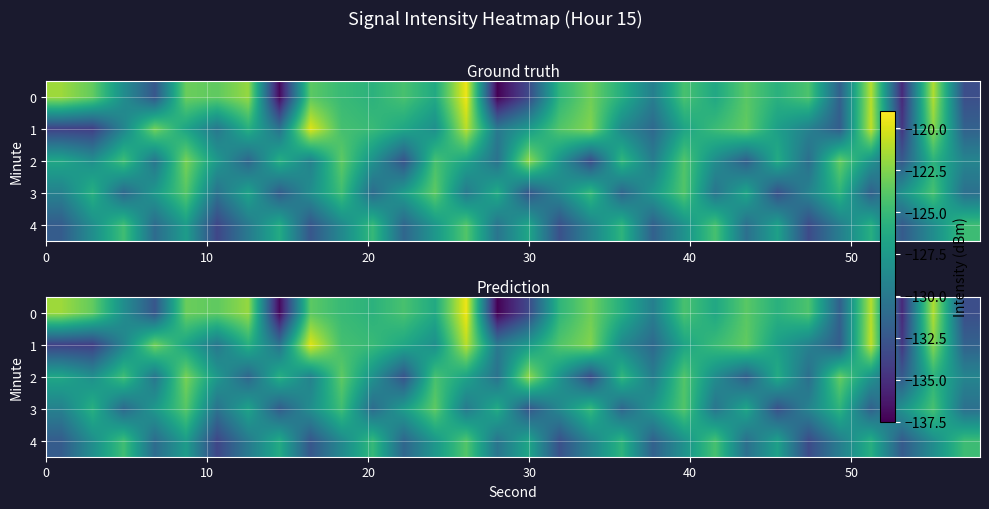

What is the difference between the maximum and minimum values in the 4 series?

9.6